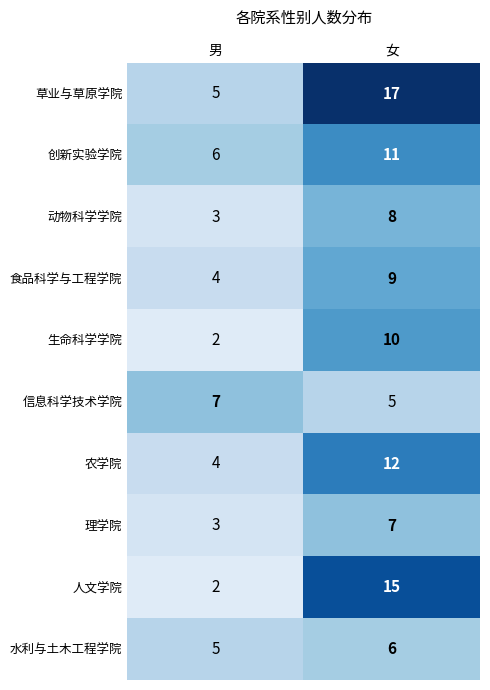

Is it true that 人文学院 equals 15 at 女?

True